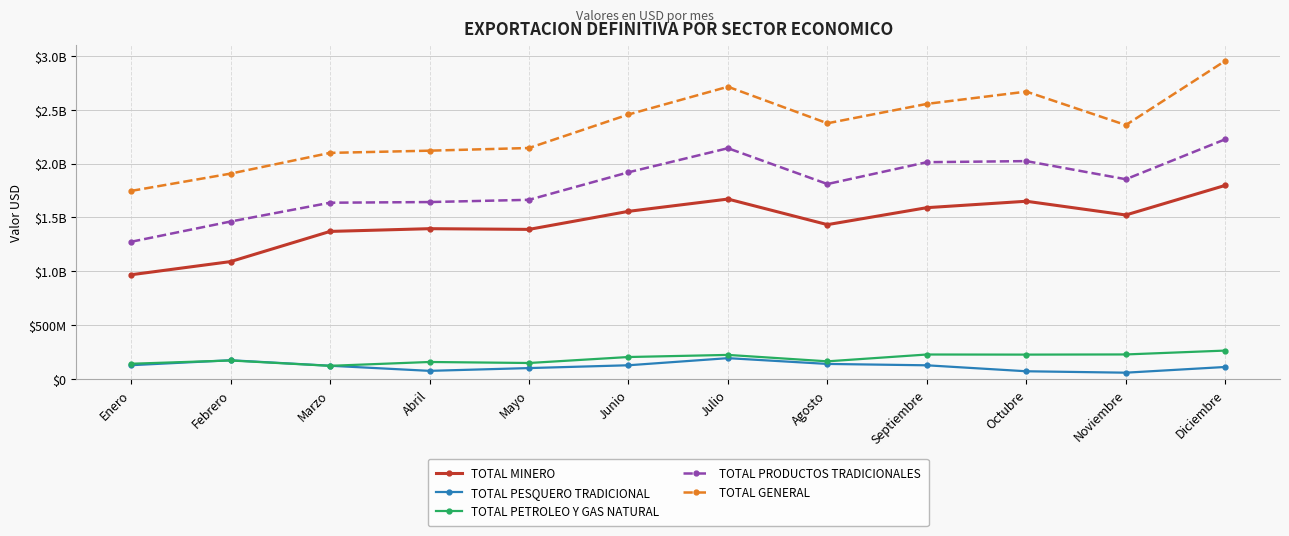

Does the chart display data point markers on the line(s)?

Yes